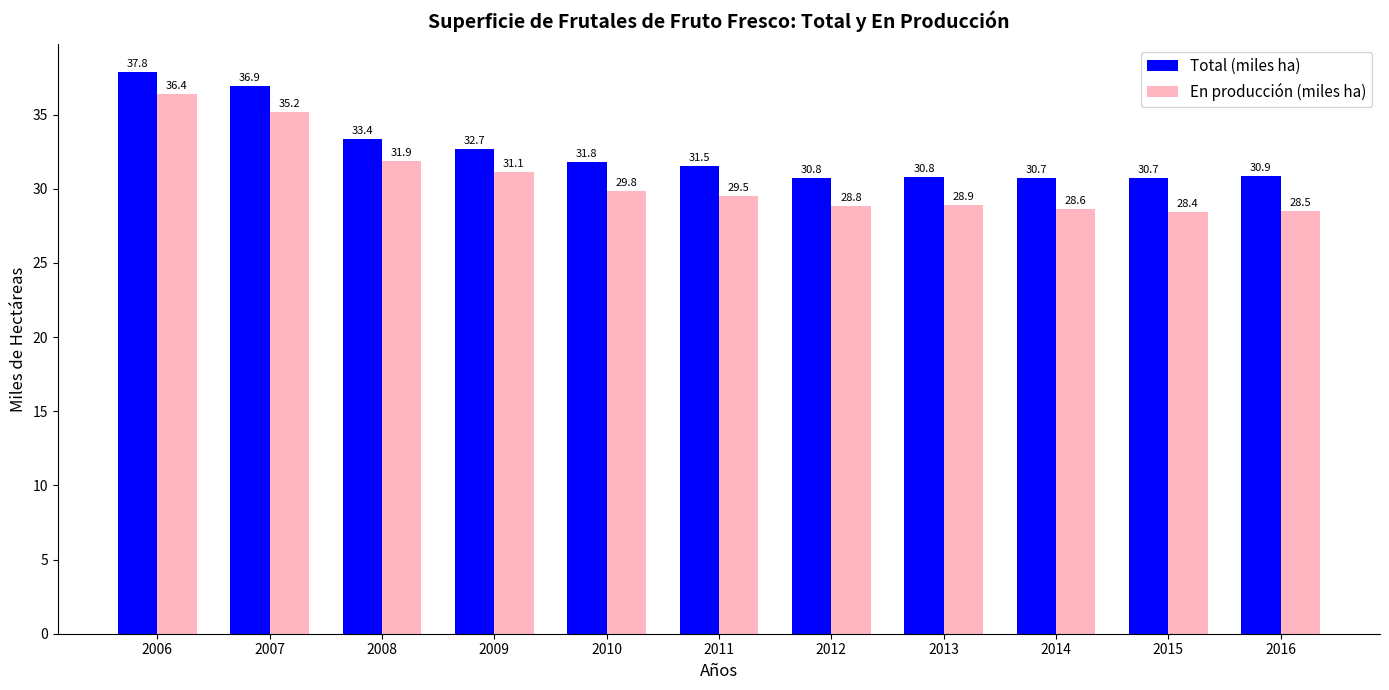

At 2015, list the series in order from smallest to largest.

En producción (miles ha), Total (miles ha)